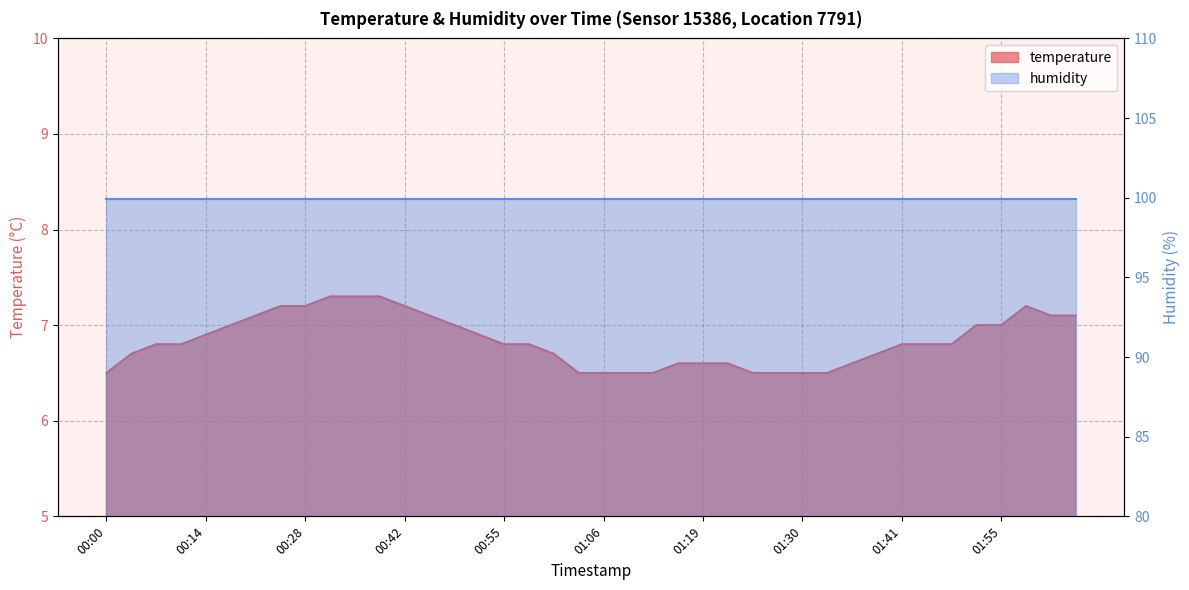

Between 00:36 and 01:52, which is larger?

00:36